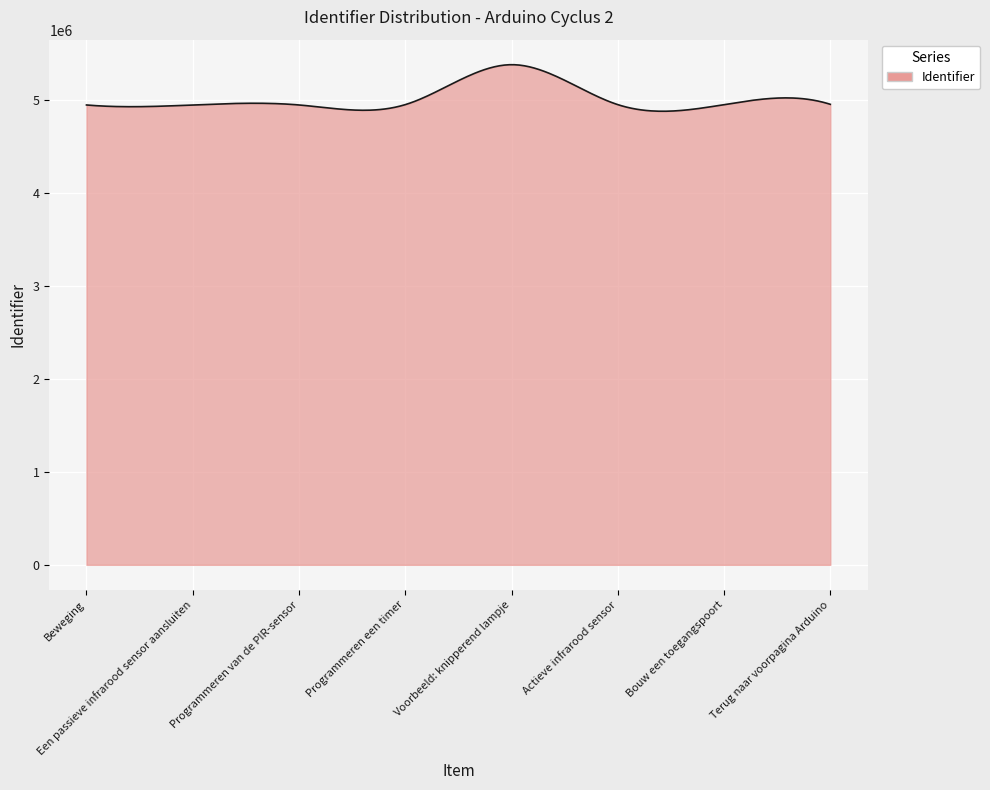

What is the greatest value displayed?

5383302.6